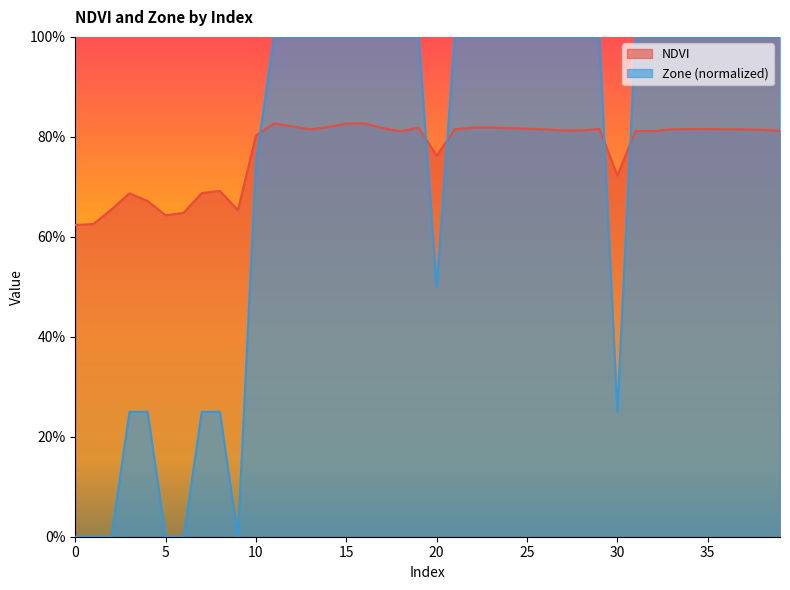

Reading left to right, list all the values displayed in this chart.

NDVI: 0.6	0.6	0.7	0.7	0.7	0.6	0.6	0.7	0.7	0.7	0.8	0.8	0.8	0.8	0.8	0.8	0.8	0.8	0.8	0.8	0.8	0.8	0.8	0.8	0.8	0.8	0.8	0.8	0.8	0.8	0.7	0.8	0.8	0.8	0.8	0.8	0.8	0.8	0.8	0.8
Zone: 0.0	0.0	0.0	0.2	0.2	0.0	0.0	0.2	0.2	0.0	0.8	1.0	1.0	1.0	1.0	1.0	1.0	1.0	1.0	1.0	0.5	1.0	1.0	1.0	1.0	1.0	1.0	1.0	1.0	1.0	0.2	1.0	1.0	1.0	1.0	1.0	1.0	1.0	1.0	1.0